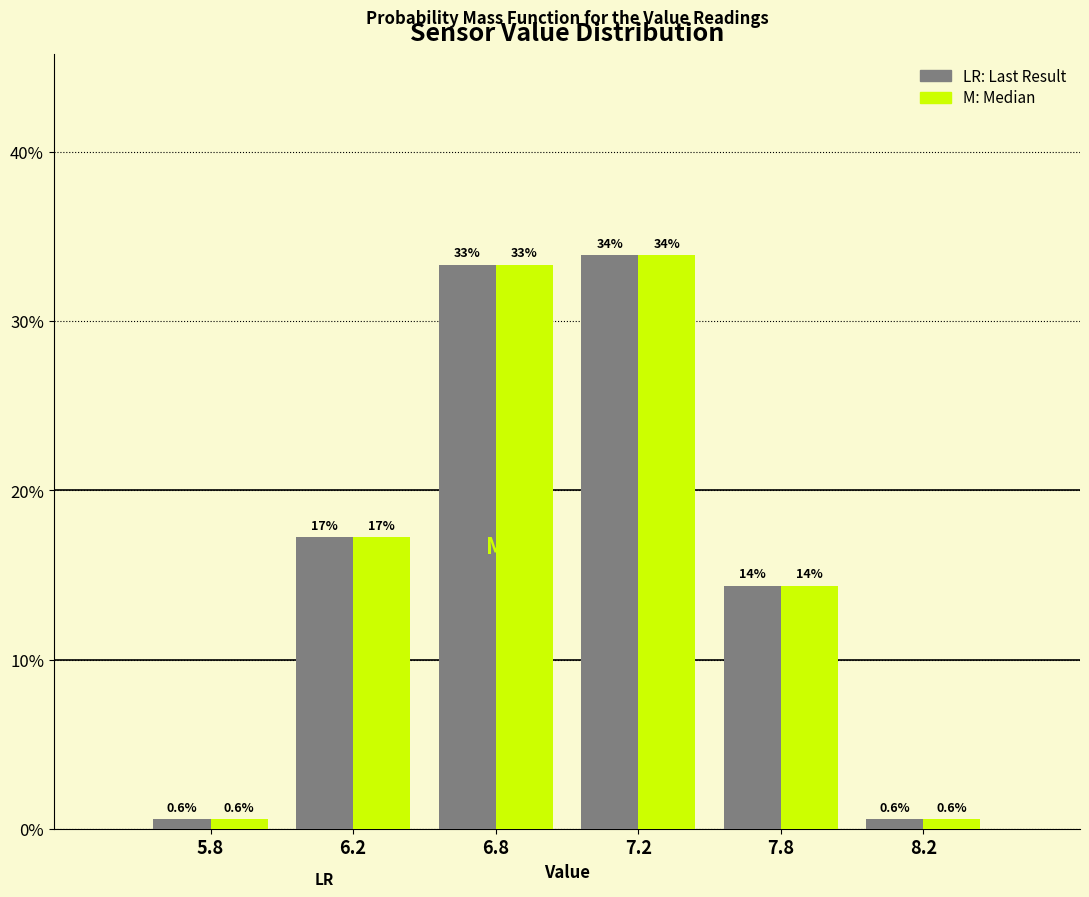

At which category is the sum across all series the highest?

7.2